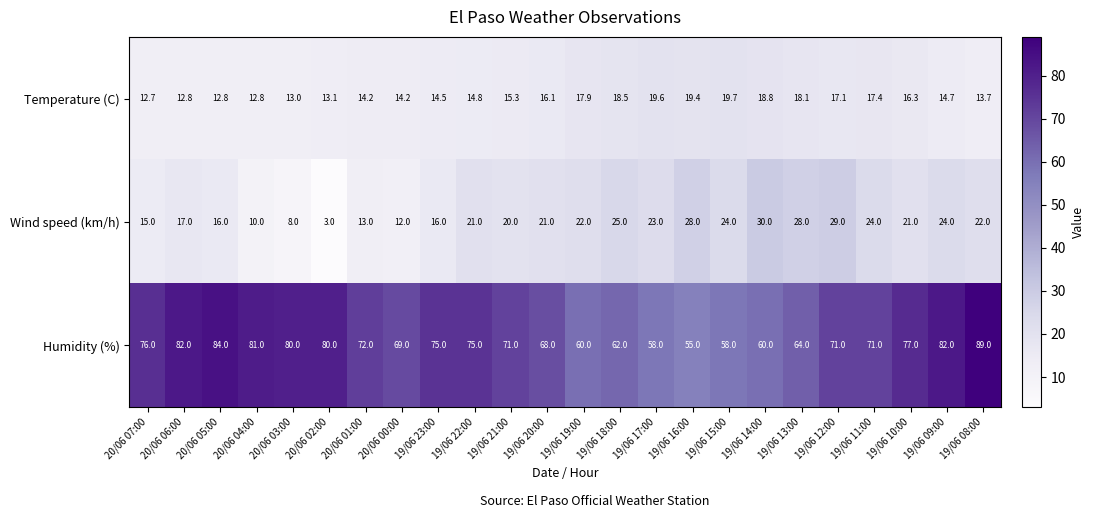

At which category does the chart reach its peak across all series?

19/06 08:00